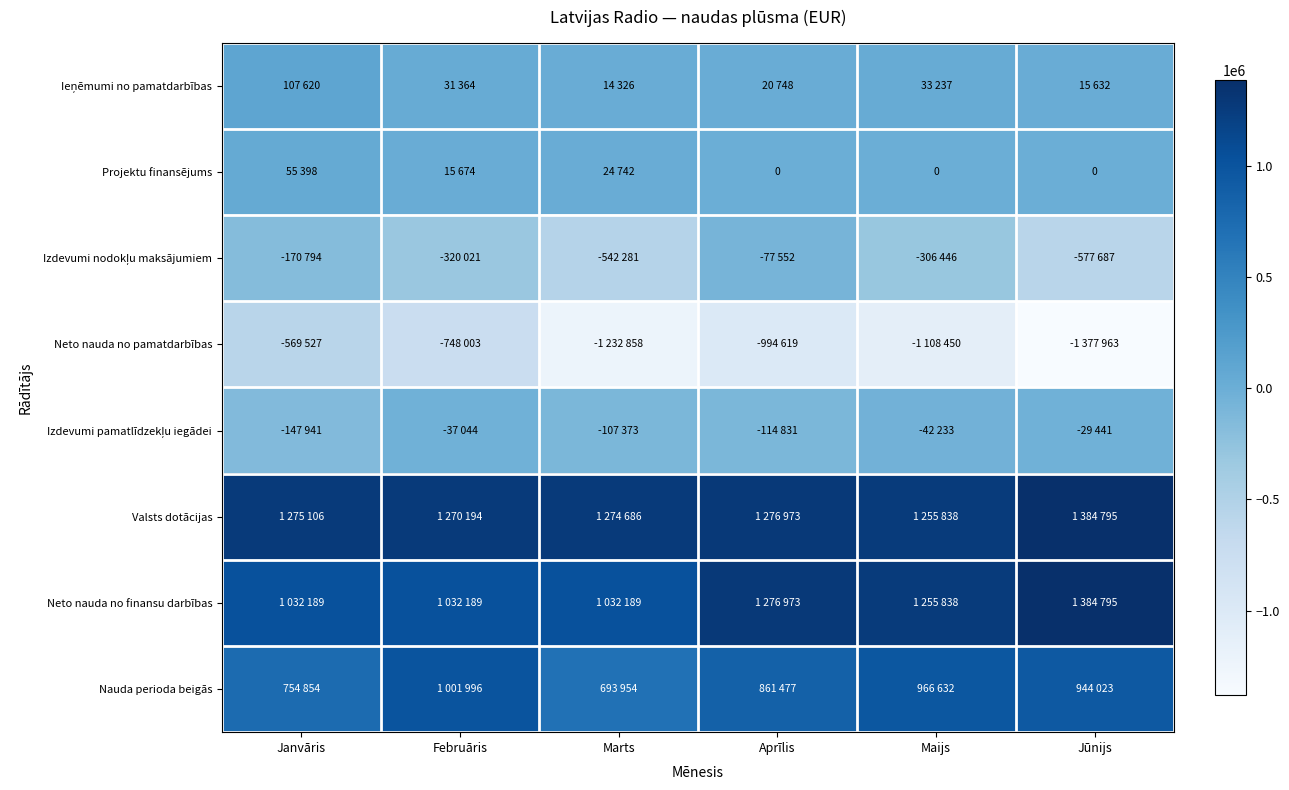

Is it true that Izdevumi pamatlīdzekļu iegādei equals -44648 at Jūnijs?

False